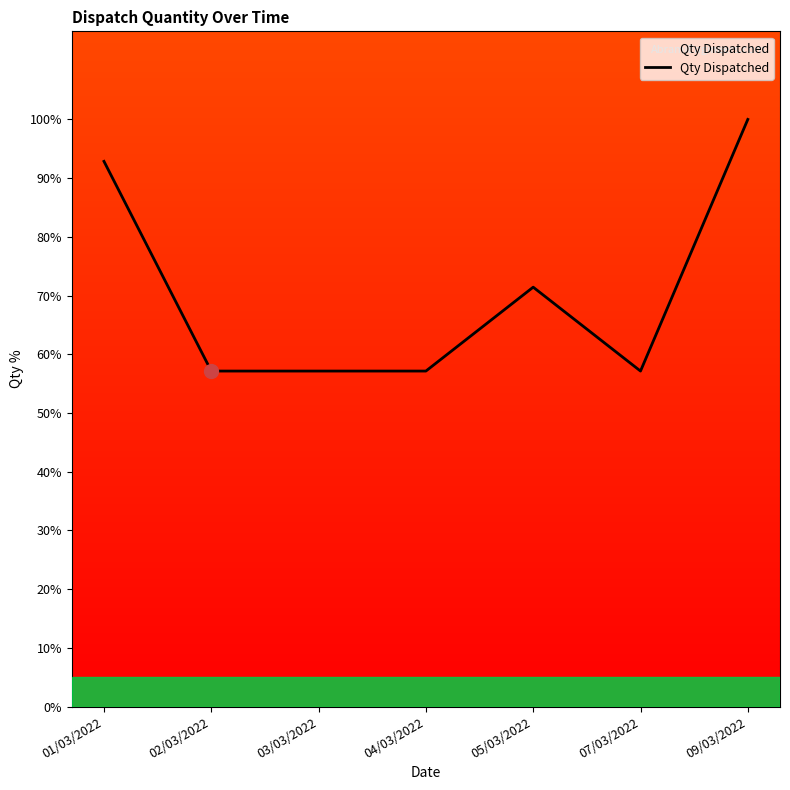

True or false: the data has more than 2 interior local peaks.

False